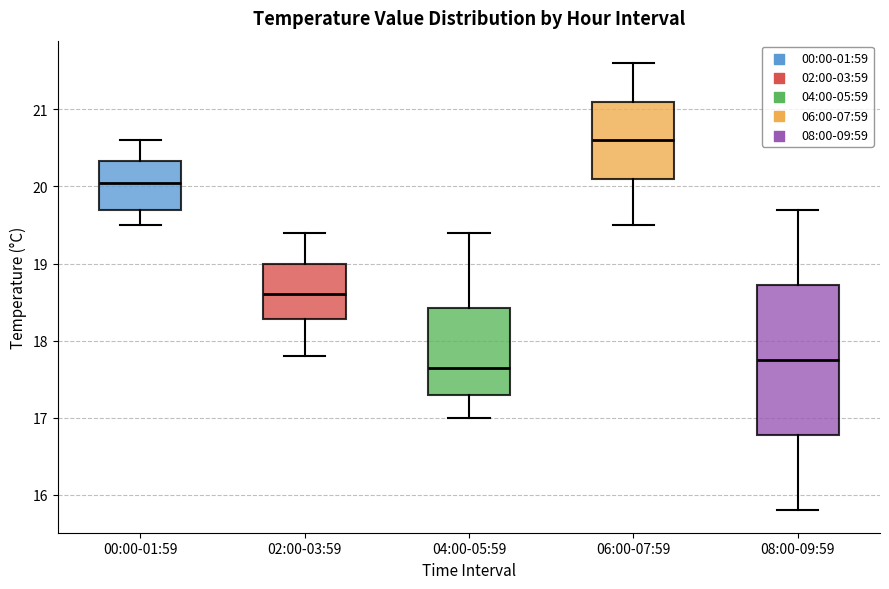

Comparing the boxes themselves (not the whiskers), which one is the tallest?

08:00-09:59